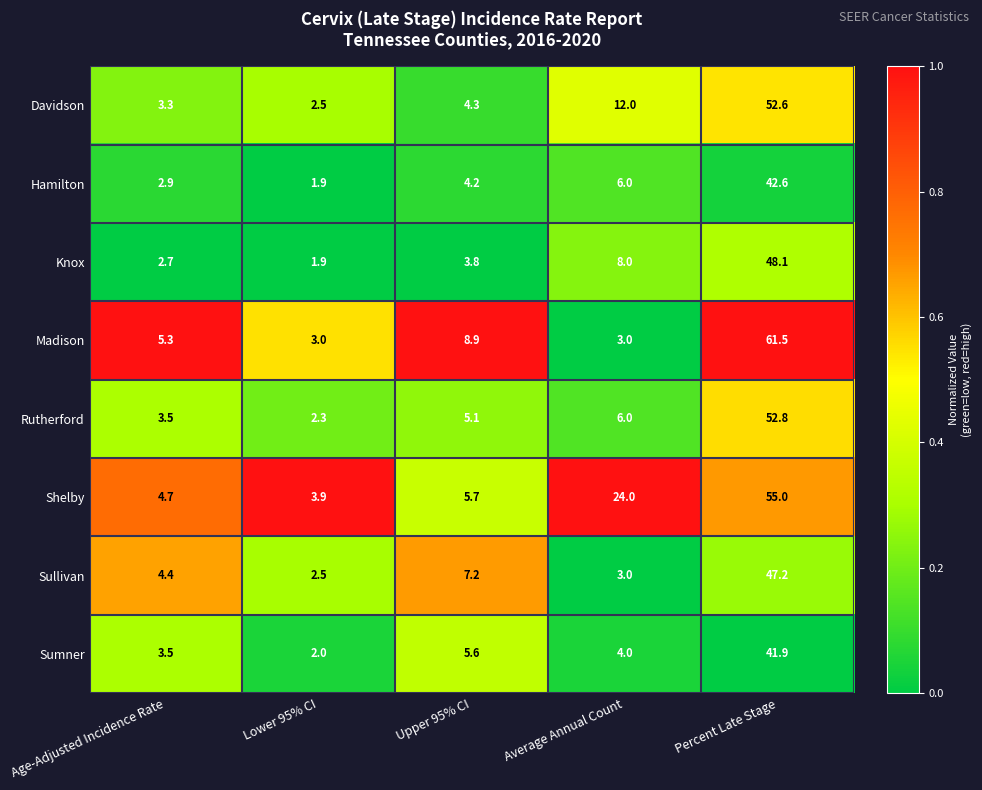

At which category is the sum across all series the highest?

Percent Late Stage